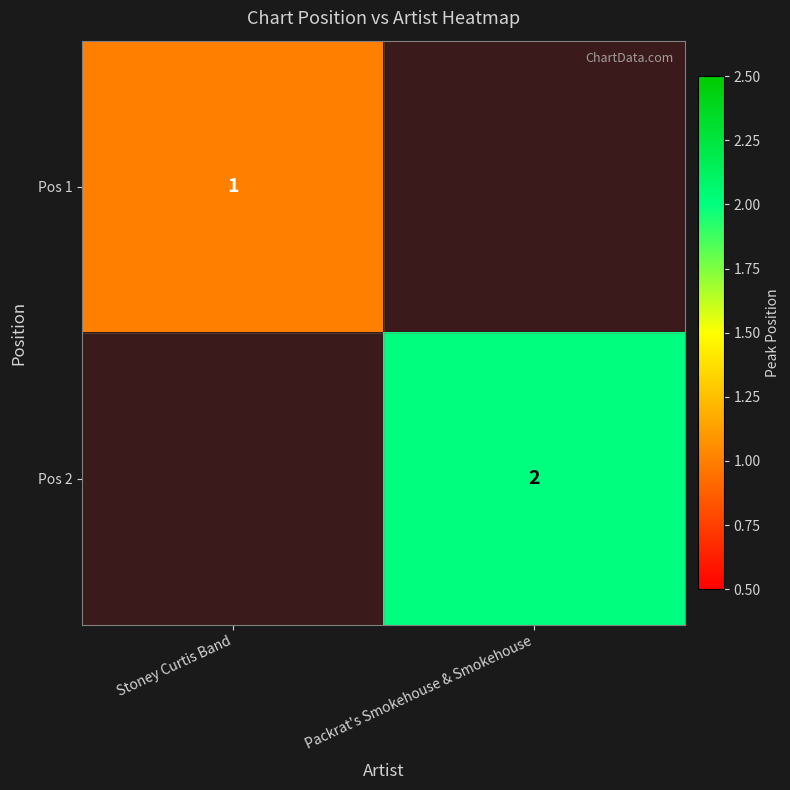

Is it true that Pos 2 equals 1 at Packrat's Smokehouse & Smokehouse?

False